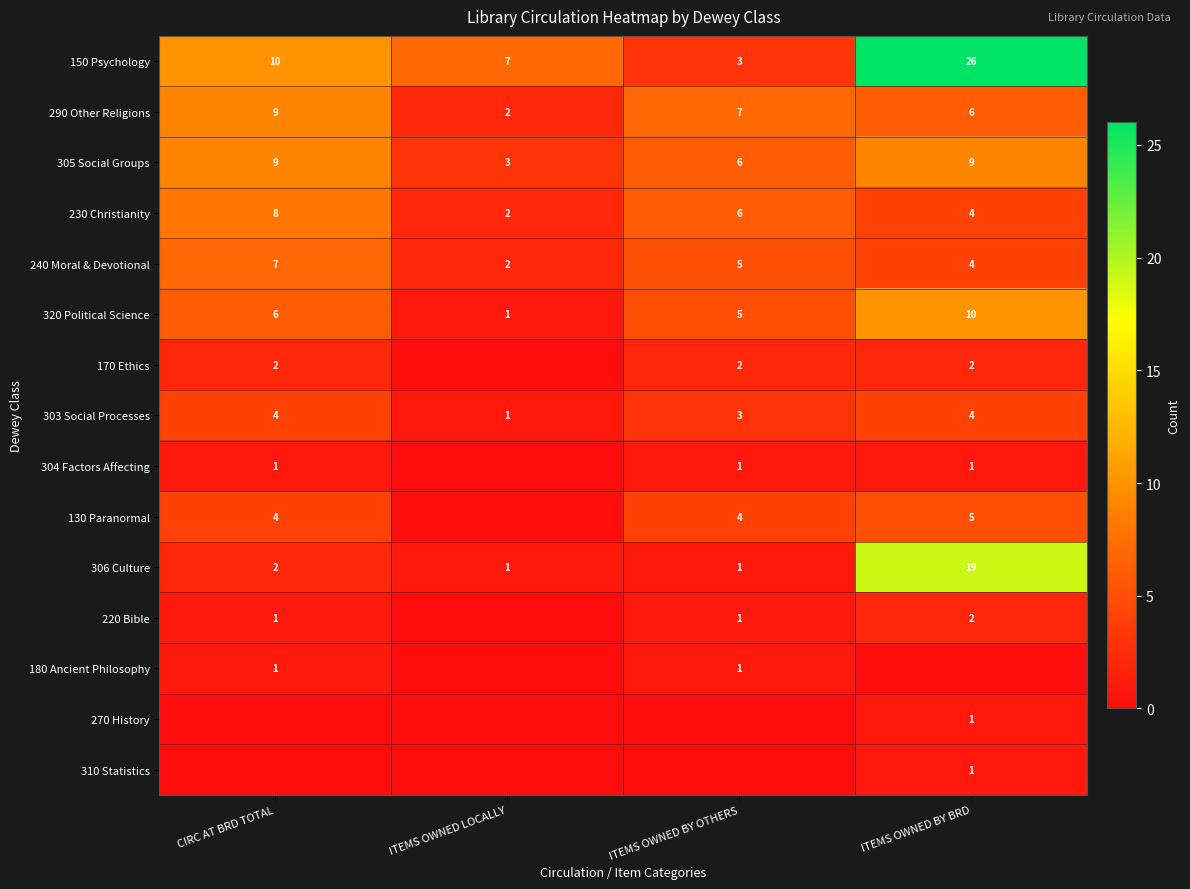

What is the average value of the 290 Other Religions series?

6